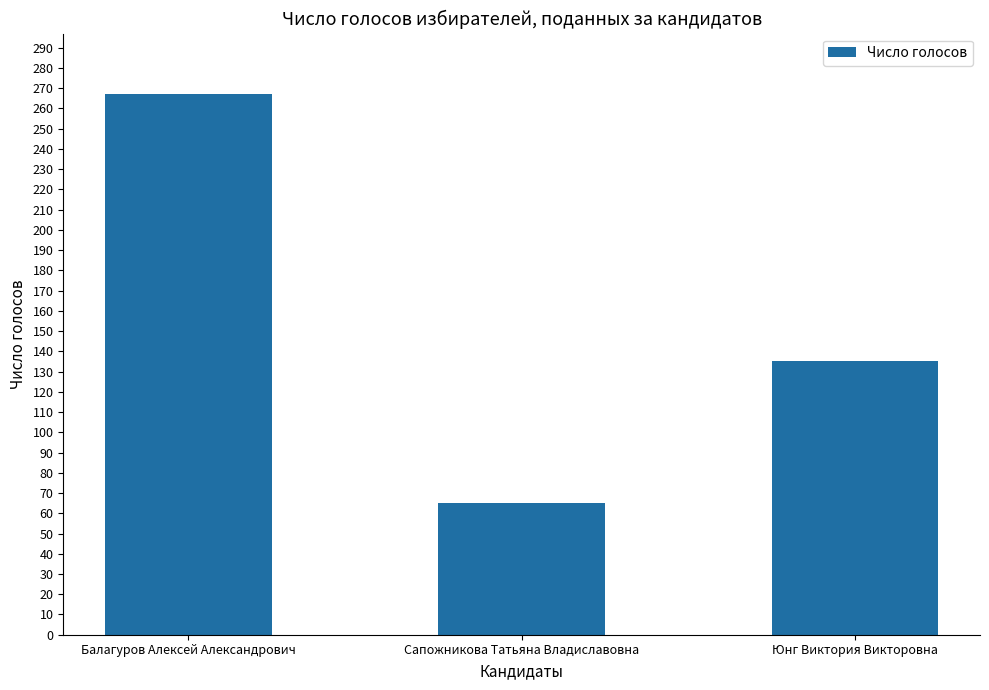

Which label corresponds to the smallest value in the chart?

Сапожникова Татьяна Владиславовна